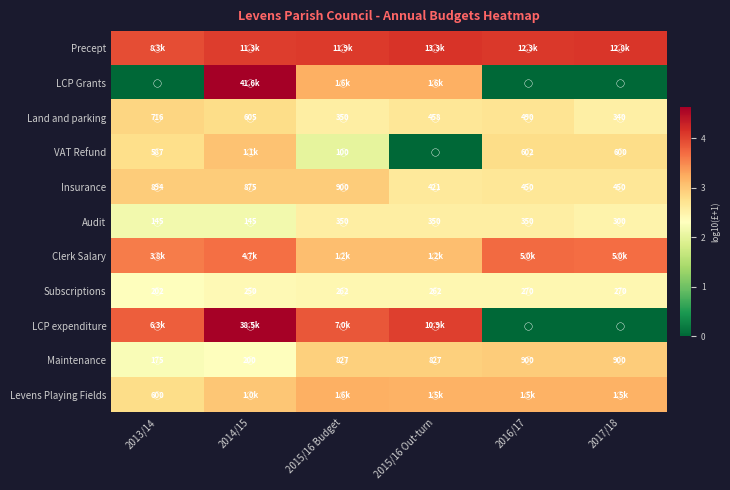

Which series has the largest total across all categories?

Precept